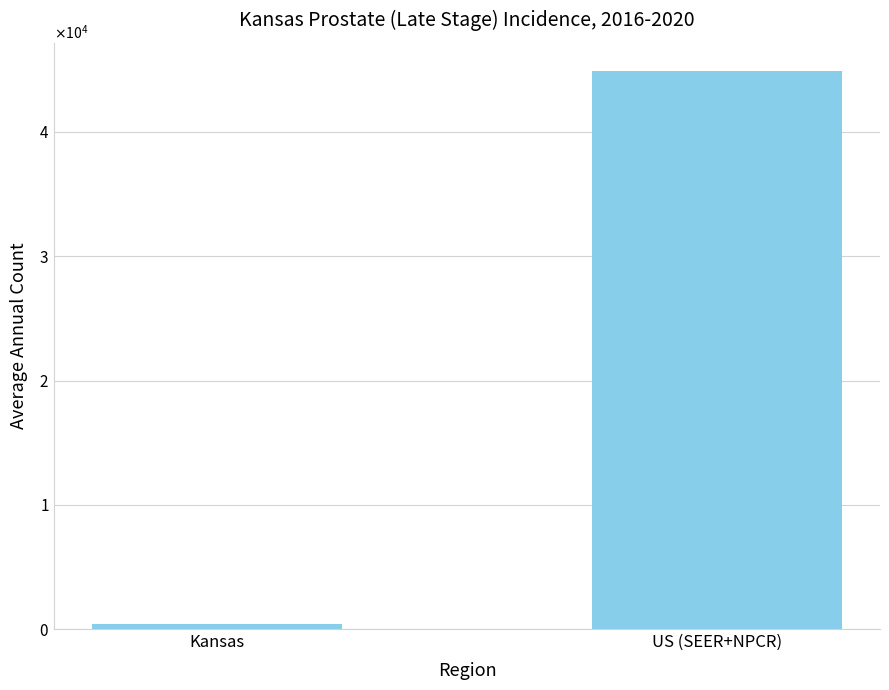

Does the chart contain any negative values?

No